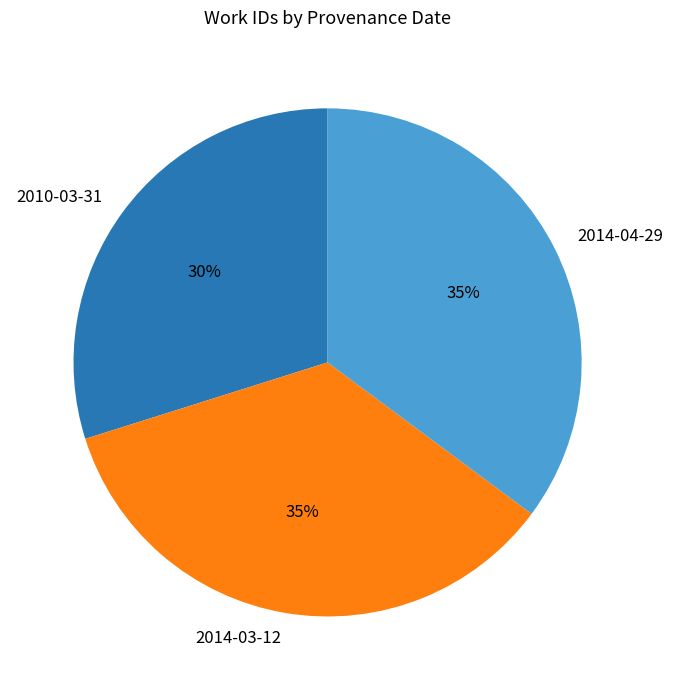

Which category has the smallest portion of the pie?

2010-03-31